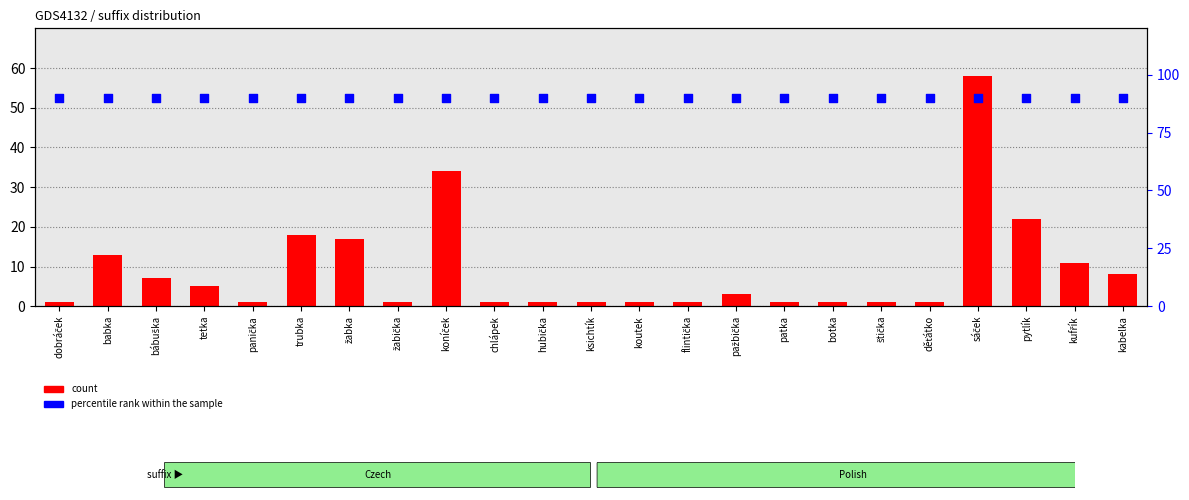

Which series contains the highest Y value?

percentile rank within the sample